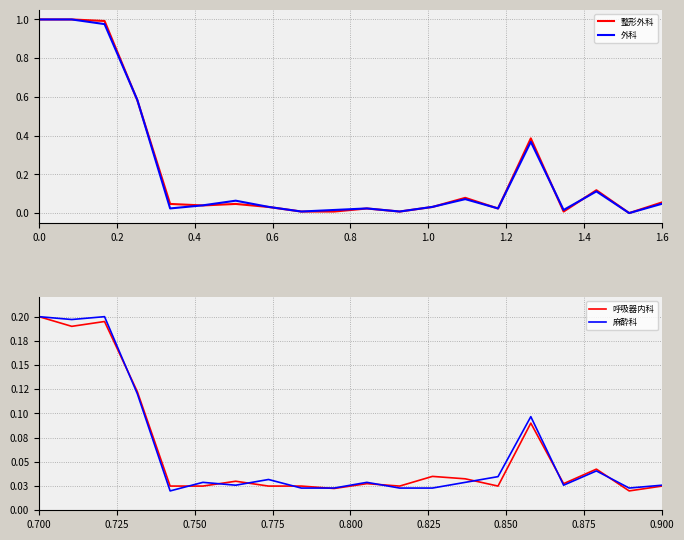

In 外科, how many points are higher than both neighbors (excluding endpoints)?

5